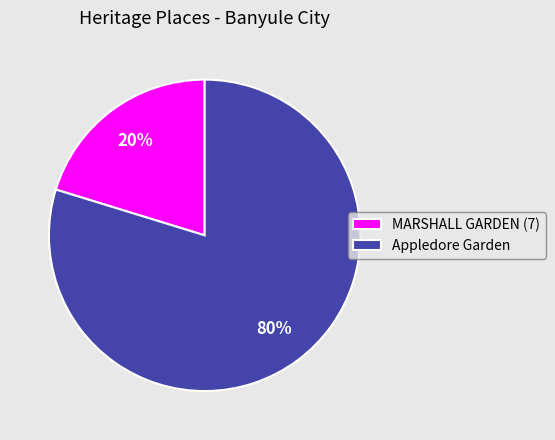

To the nearest percent, what is the average slice percentage?

50%